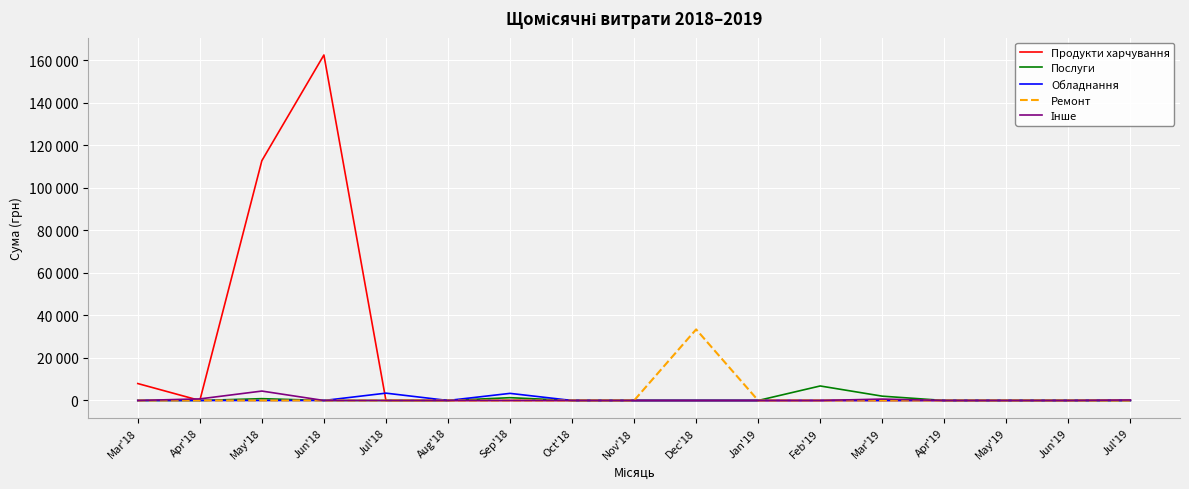

Is this an area chart (filled region under the line)?

No